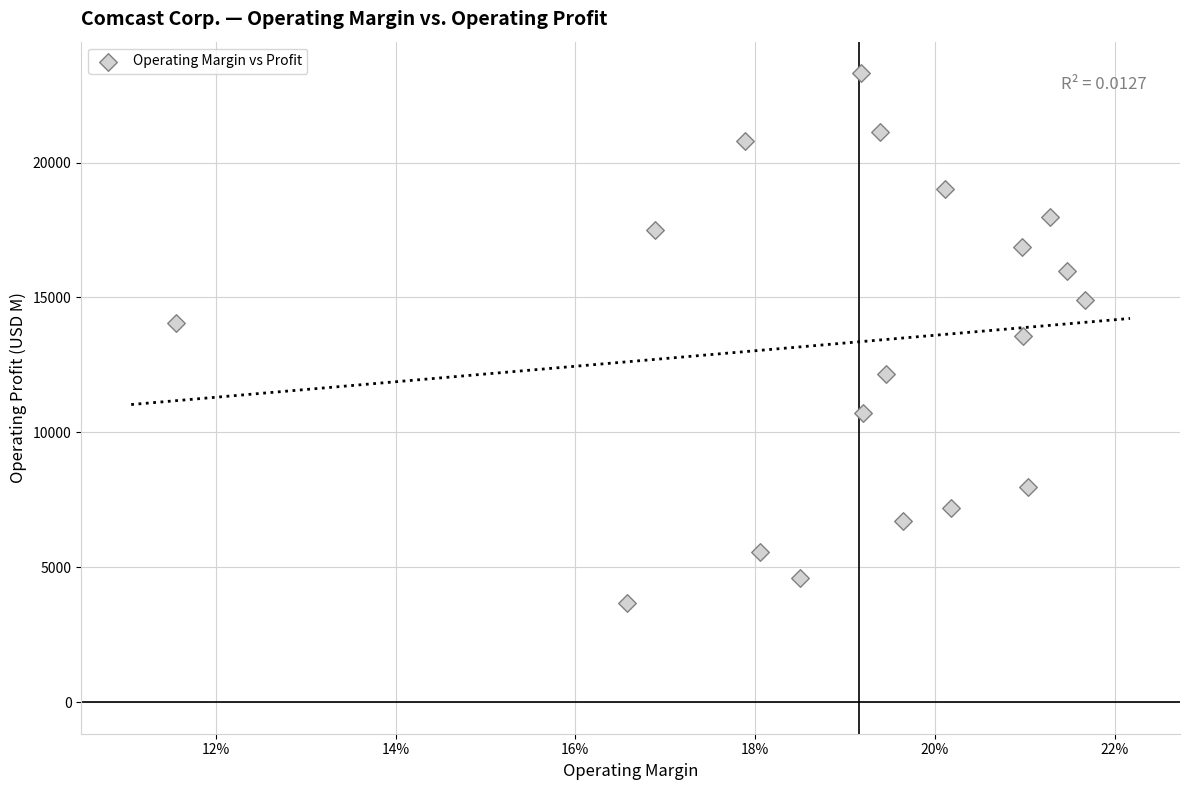

What is the range of Y values (max minus min)?

19624